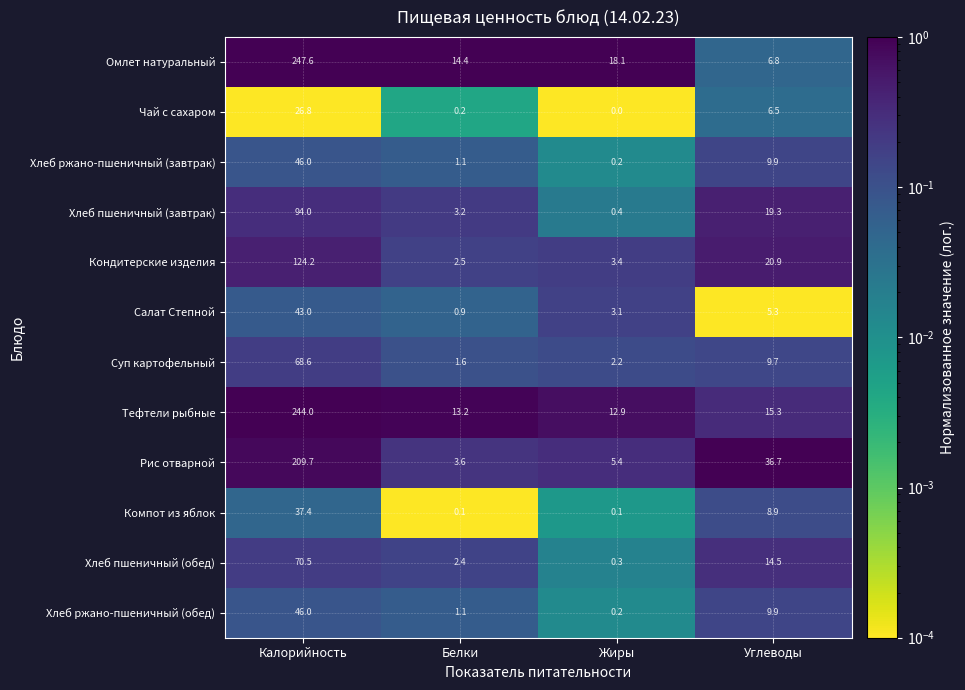

What is the sum of the Тефтели рыбные values at Жиры and Калорийность?

256.9